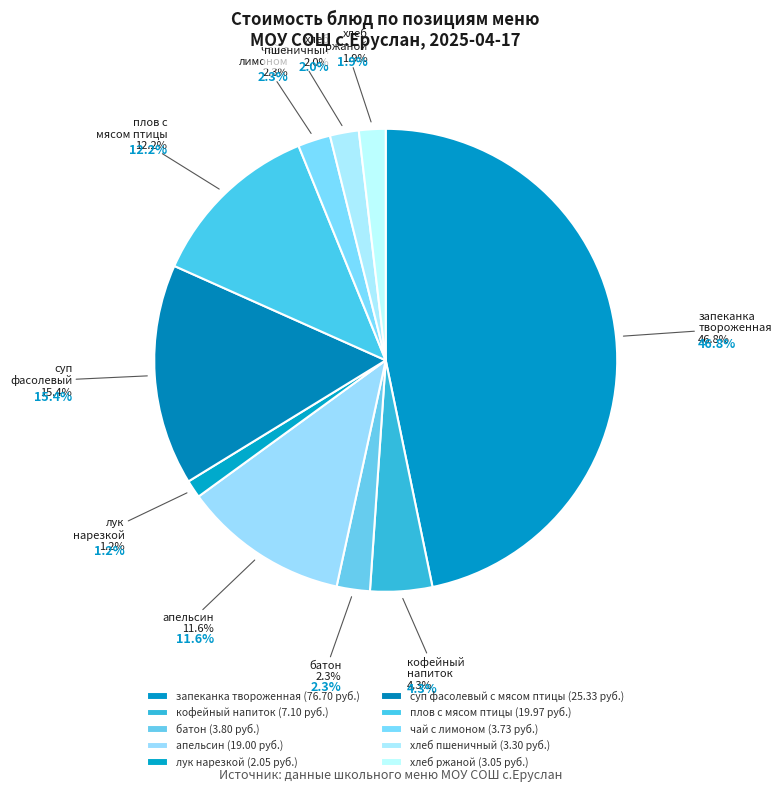

Rank the categories by value from highest to lowest.

запеканка твороженная, суп фасолевый с мясом птицы, плов с мясом птицы, апельсин, кофейный напиток, батон, чай с лимоном, хлеб пшеничный, хлеб ржаной, лук нарезкой